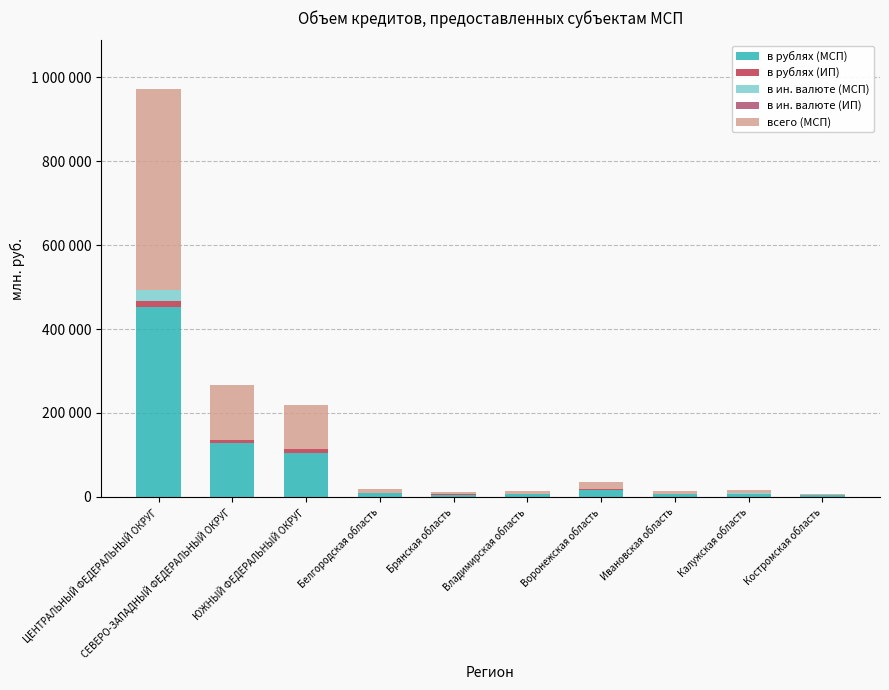

Are the bars grouped side by side (vs. stacked)?

No